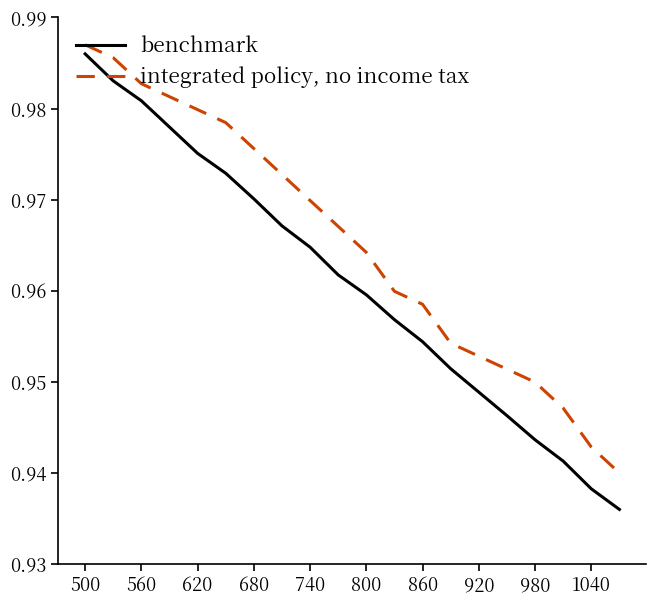

Which series has the widest spread of values?

benchmark